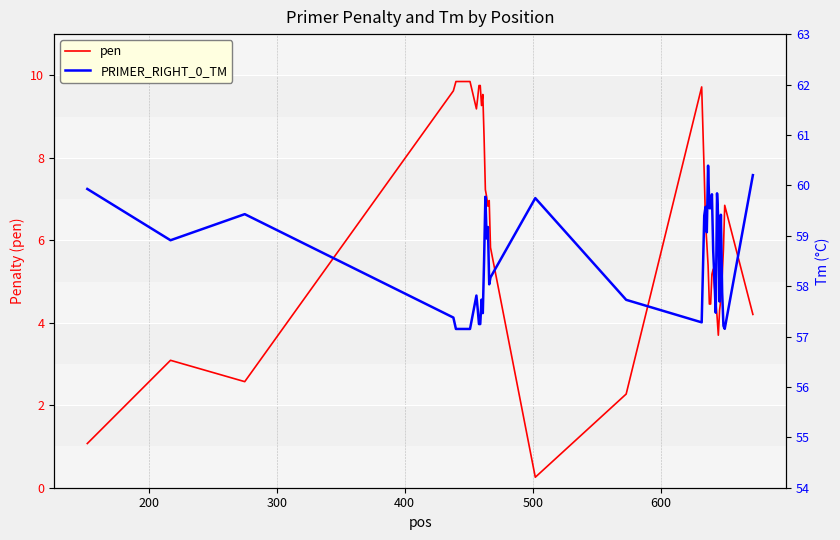

What is the minimum value for pen?

0.3